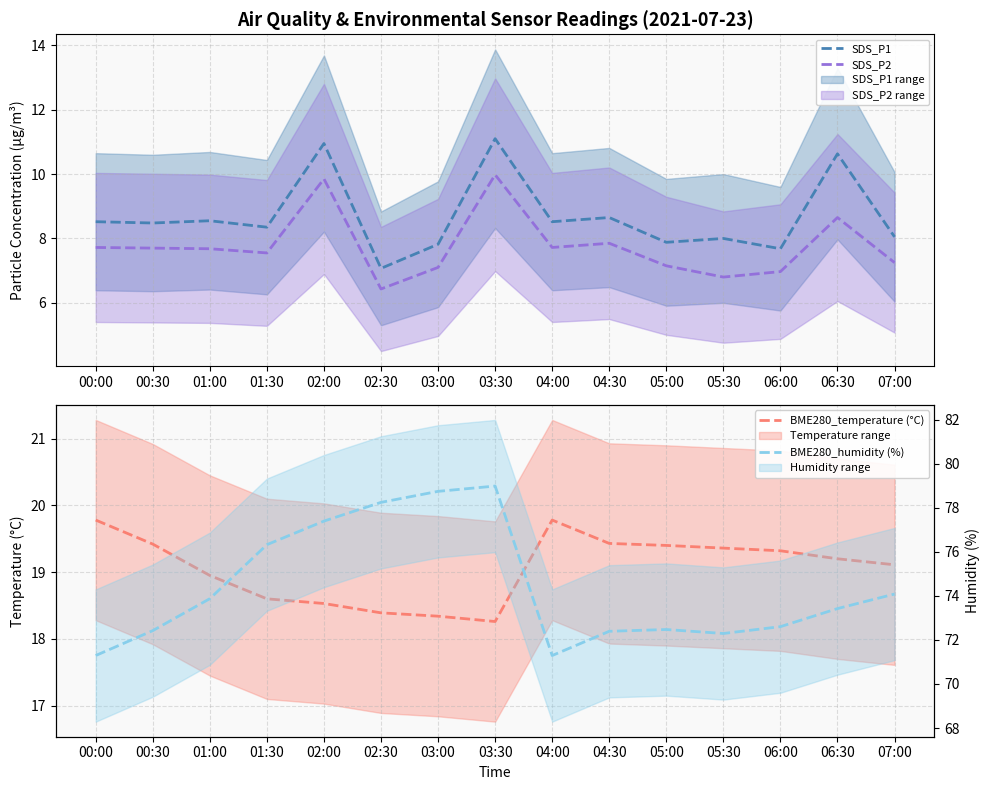

True or false: SDS_P1 and BME280_temperature (°C) intersect in this chart.

False